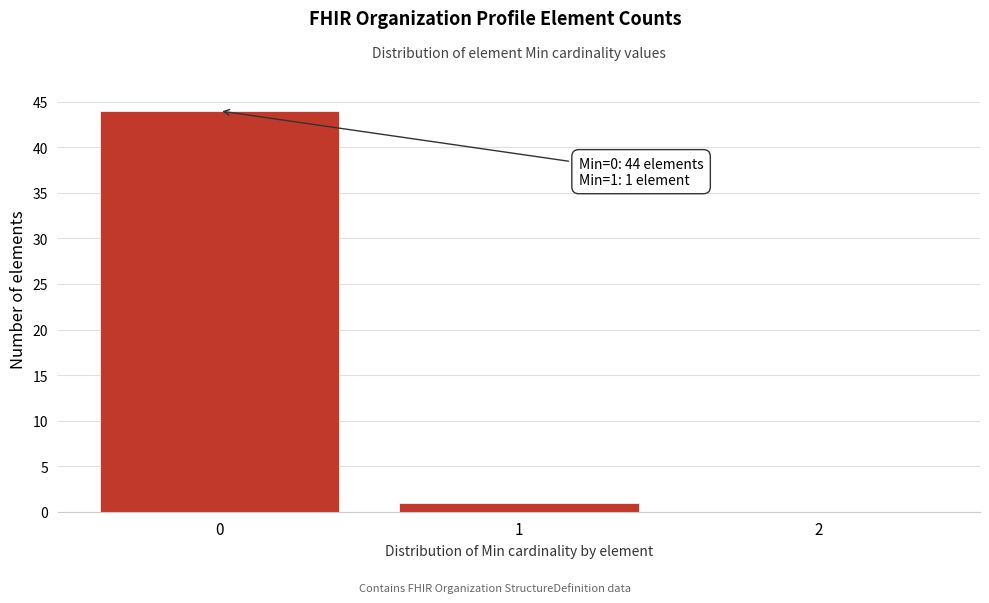

Over which range of the x-axis is the bar tallest?

-0.5 to 0.5